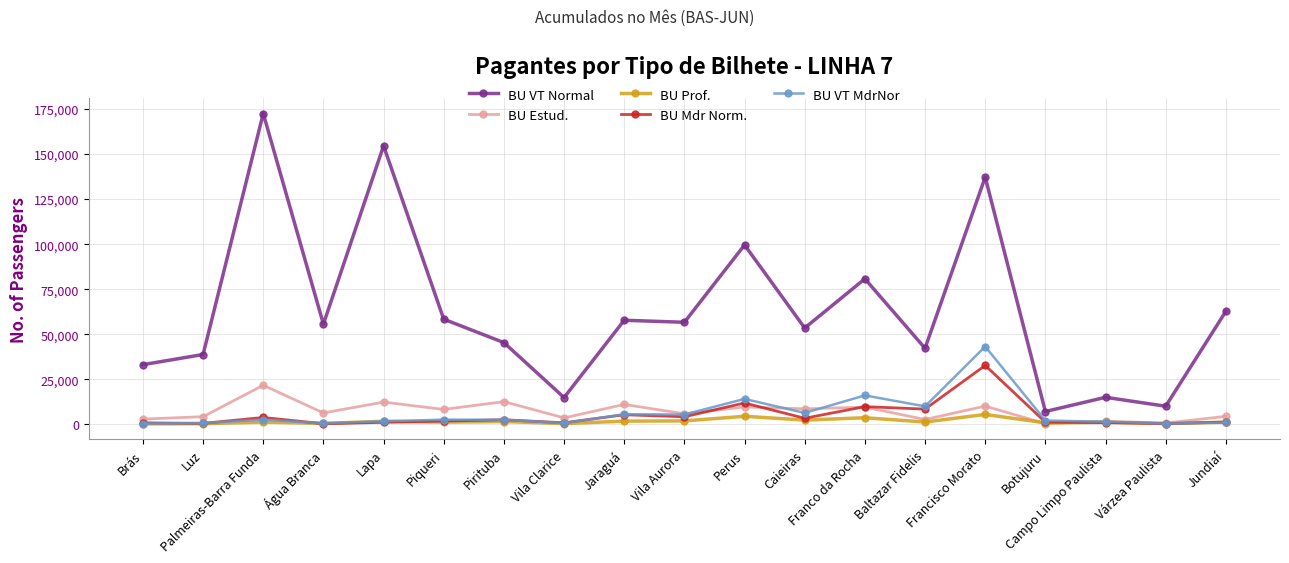

What is the sum of all BU Estud. values?

137523